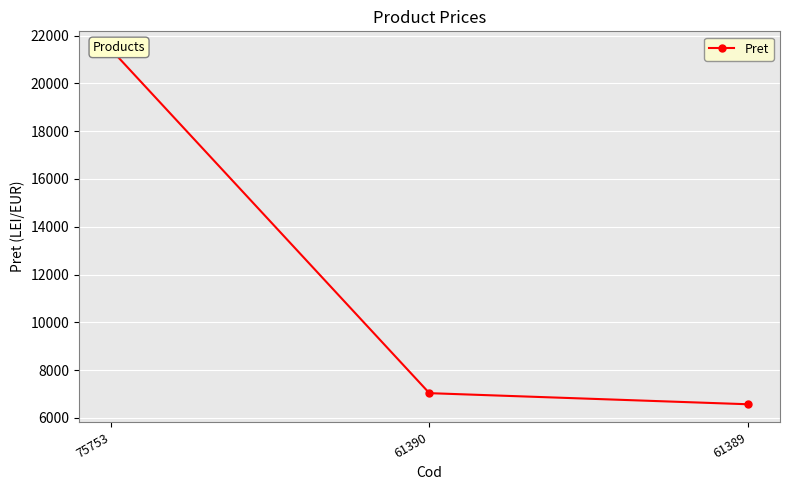

Does the chart display data point markers on the line(s)?

Yes